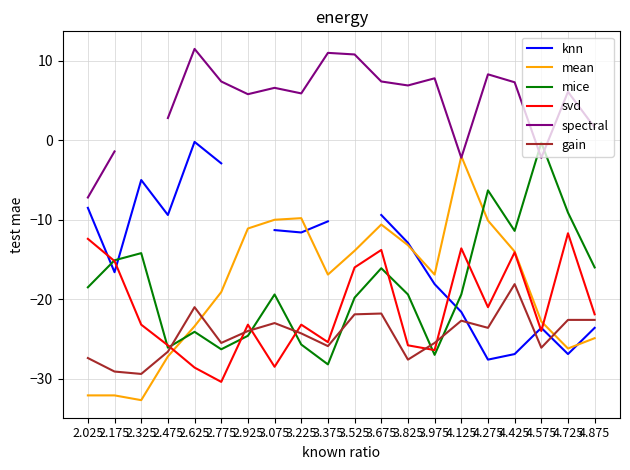

What is the label of the 8th point from the left?

3.075